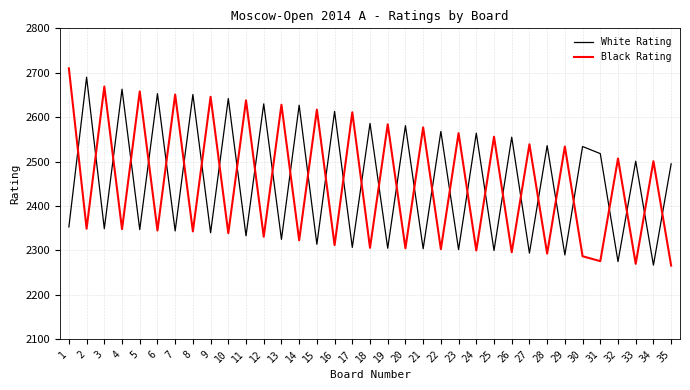

What is the smallest value displayed?

2266